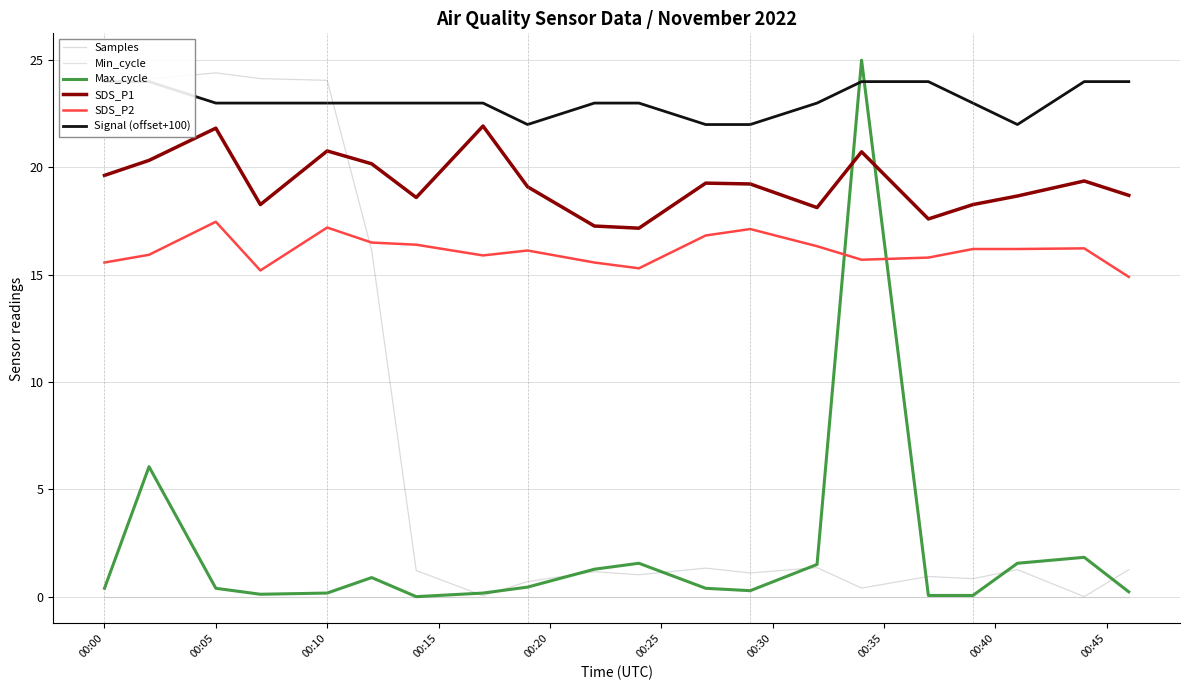

Which series has the largest range (max minus min)?

Samples